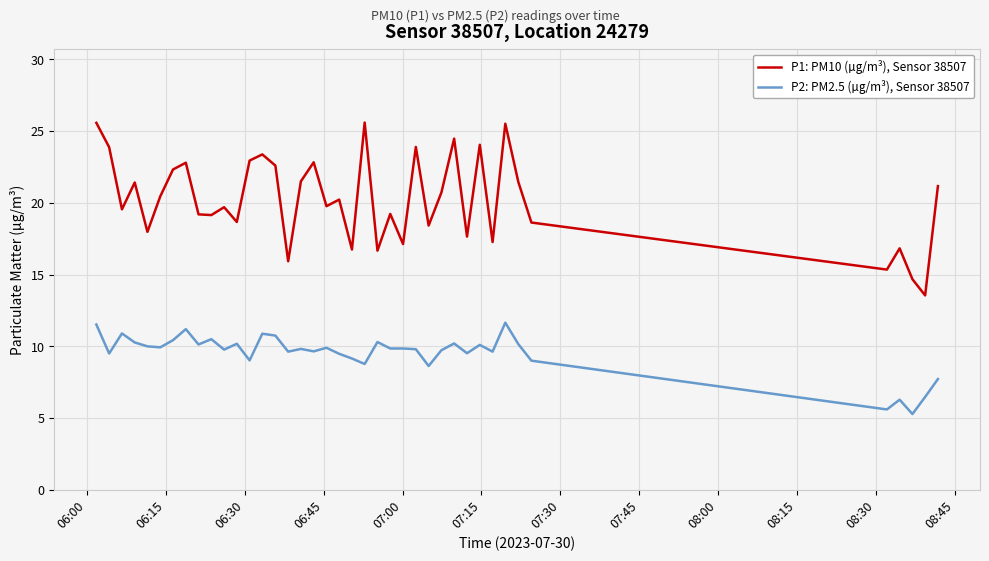

Which series has the largest range (max minus min)?

P1: PM10 (µg/m³), Sensor 38507